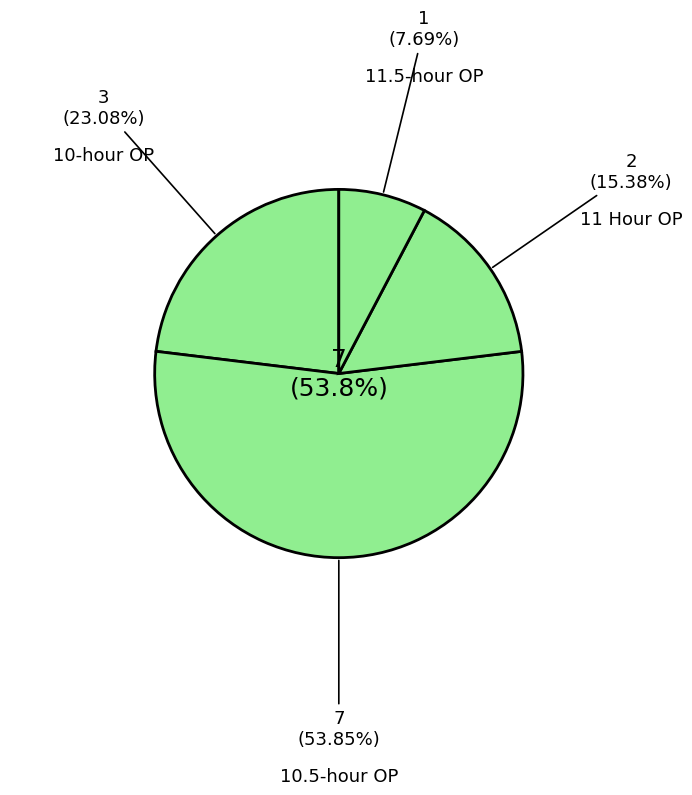

Does A/R account for over 50% of the chart?

Yes